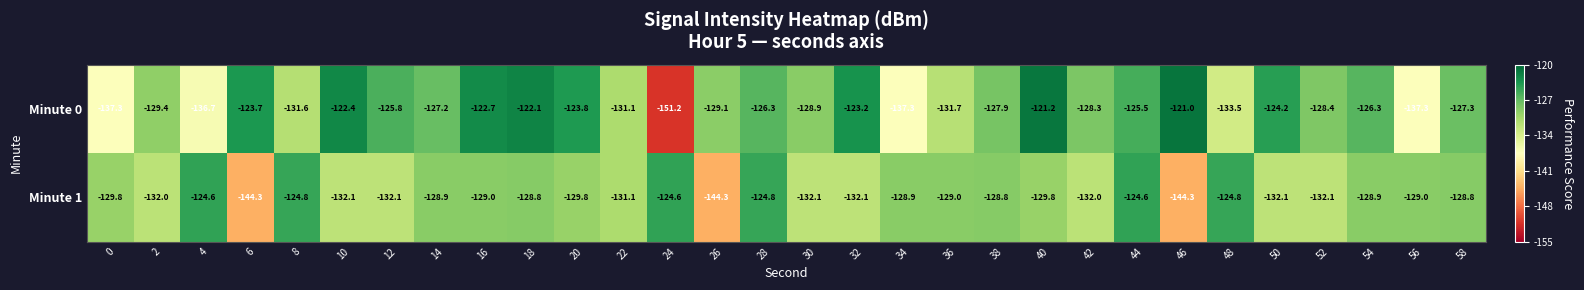

What is the difference between the Minute 1 values at 10 and 20?

2.3